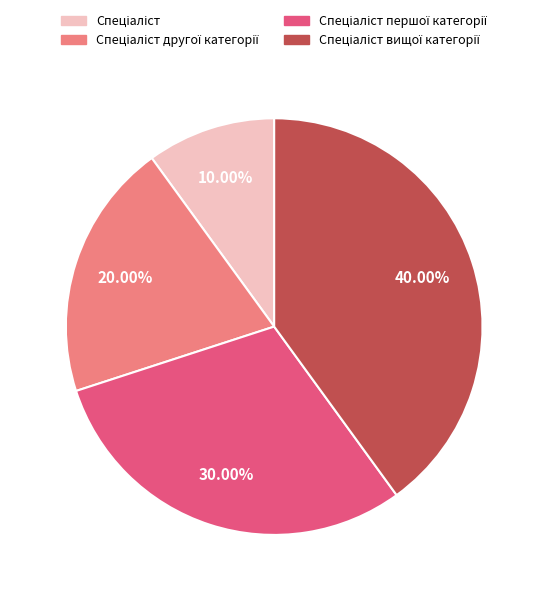

Is there a majority slice in this chart?

No